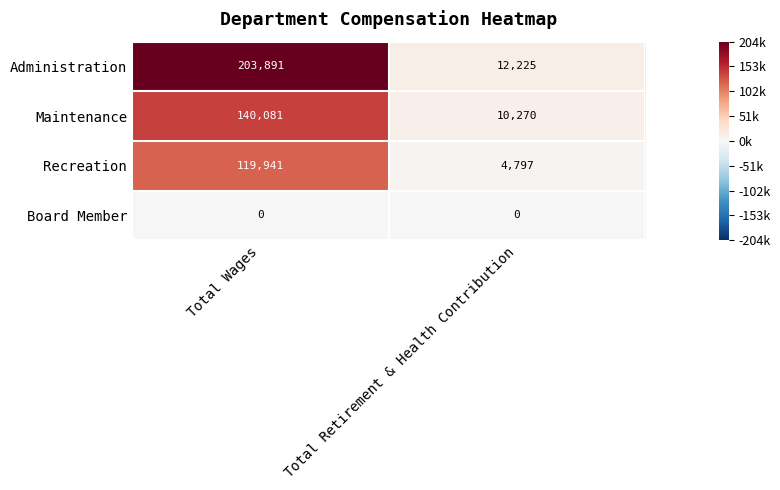

Which category has the lowest value in the Maintenance series?

Total Retirement & Health Contribution